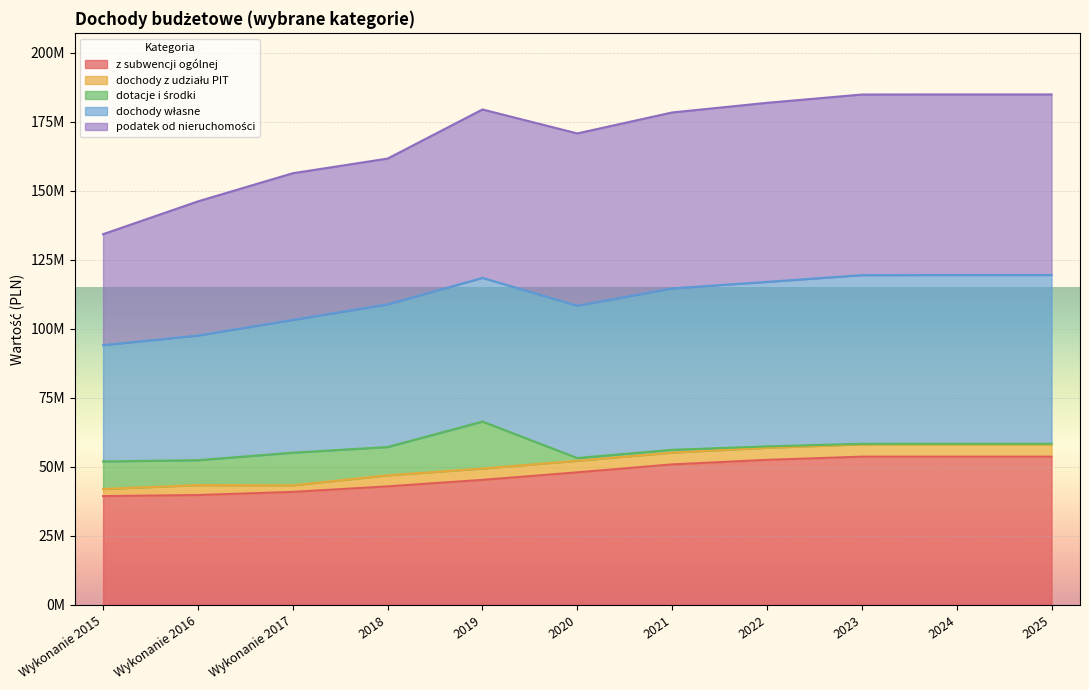

Which series has the widest spread of values?

podatek od nieruchomości